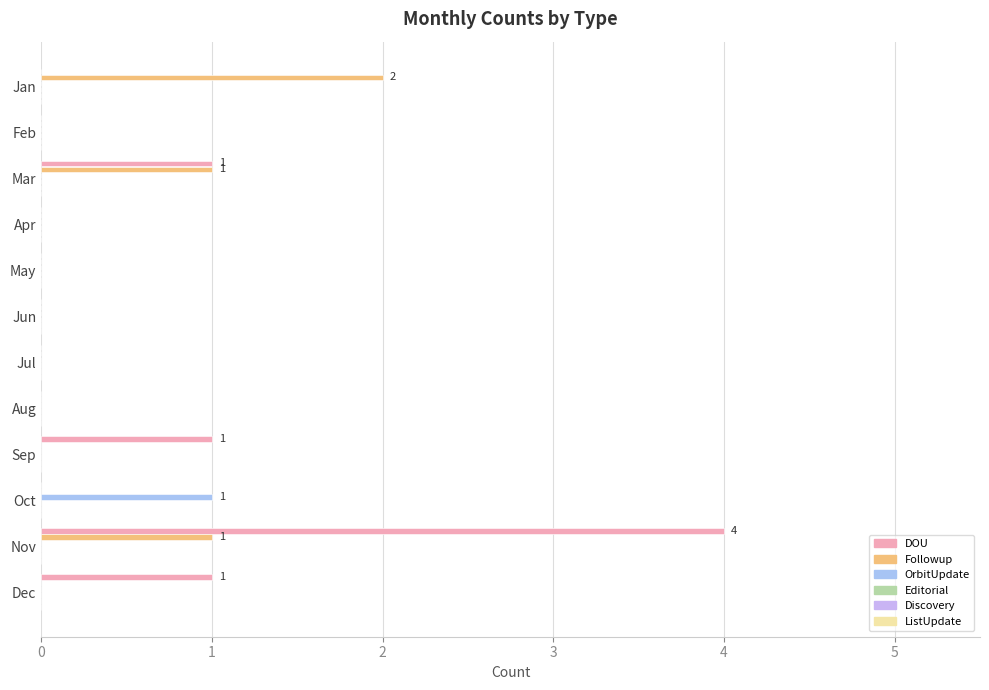

How many distinct data groups are displayed?

3